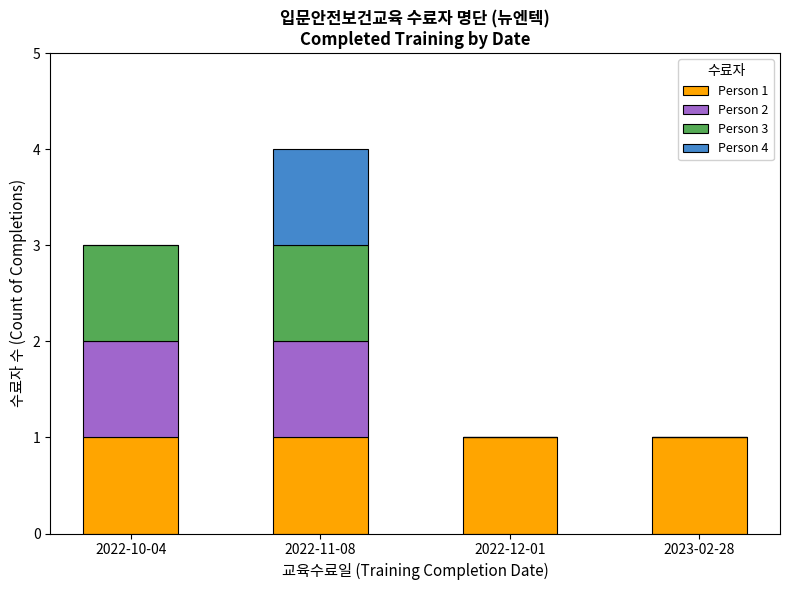

Are the bars grouped side by side (vs. stacked)?

No